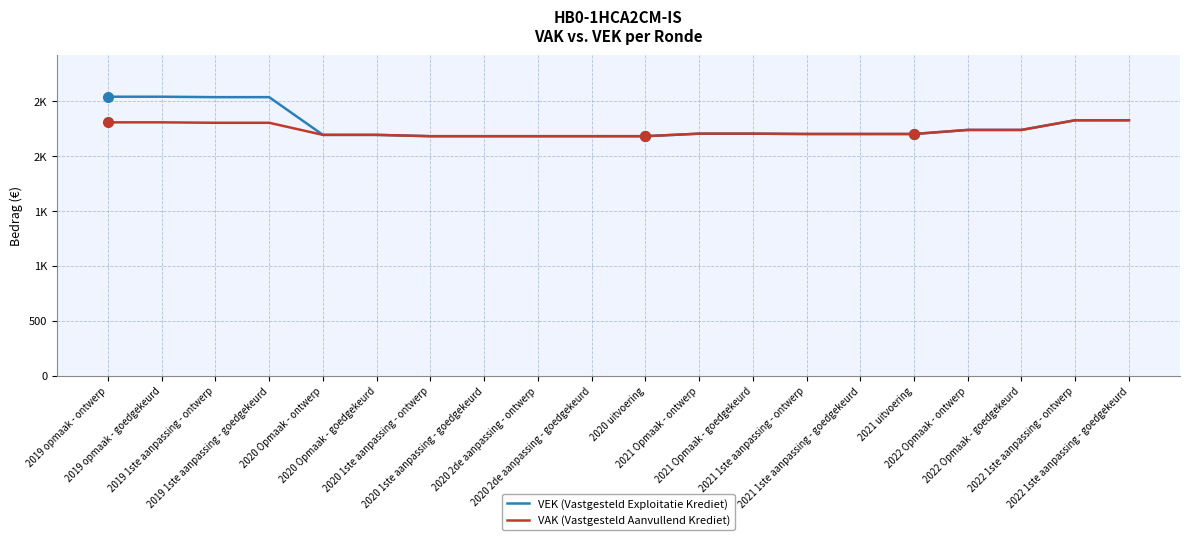

What are all the series names shown in the legend?

VEK (Vastgesteld Exploitatie Krediet), VAK (Vastgesteld Aanvullend Krediet)